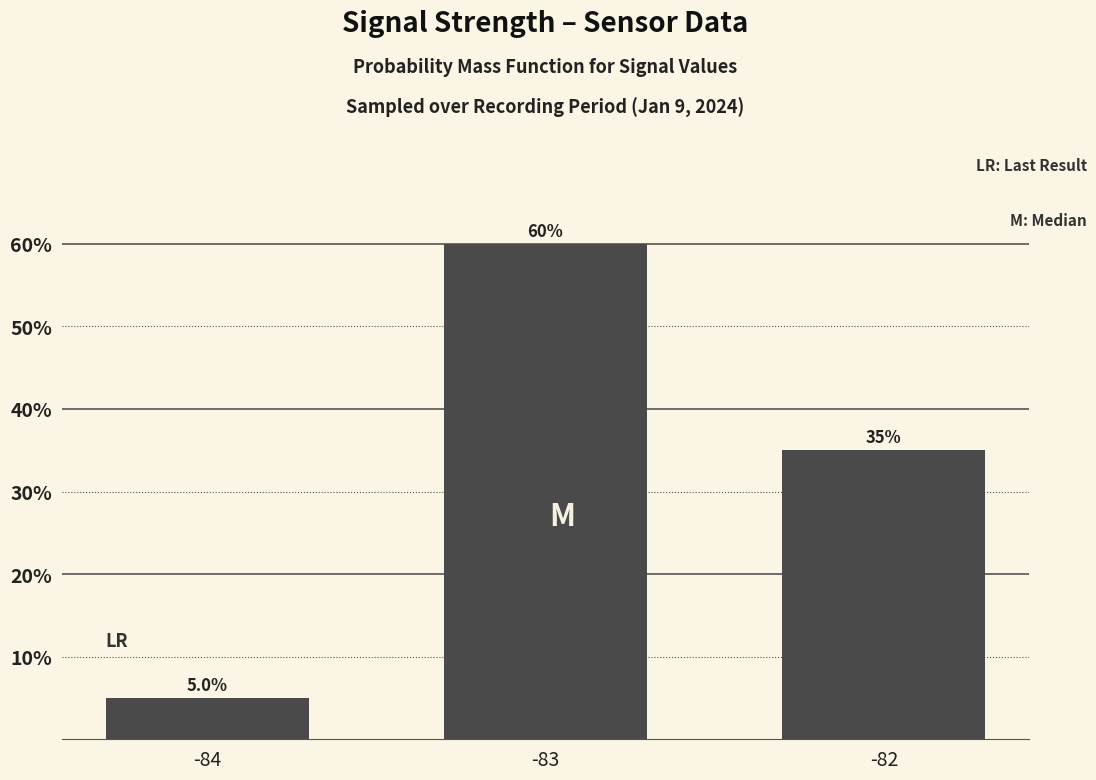

Are the bars horizontal?

No